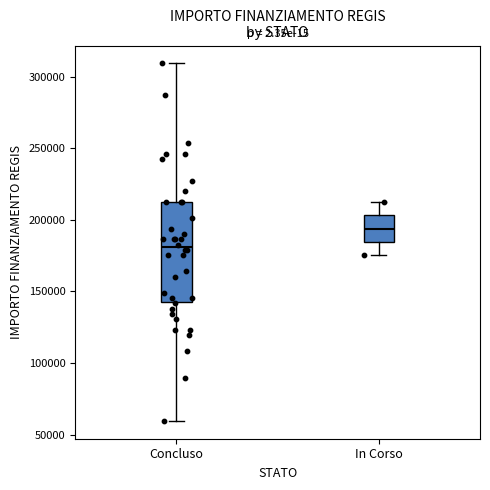

Which box is the tallest, from its lower edge to its upper edge?

Concluso